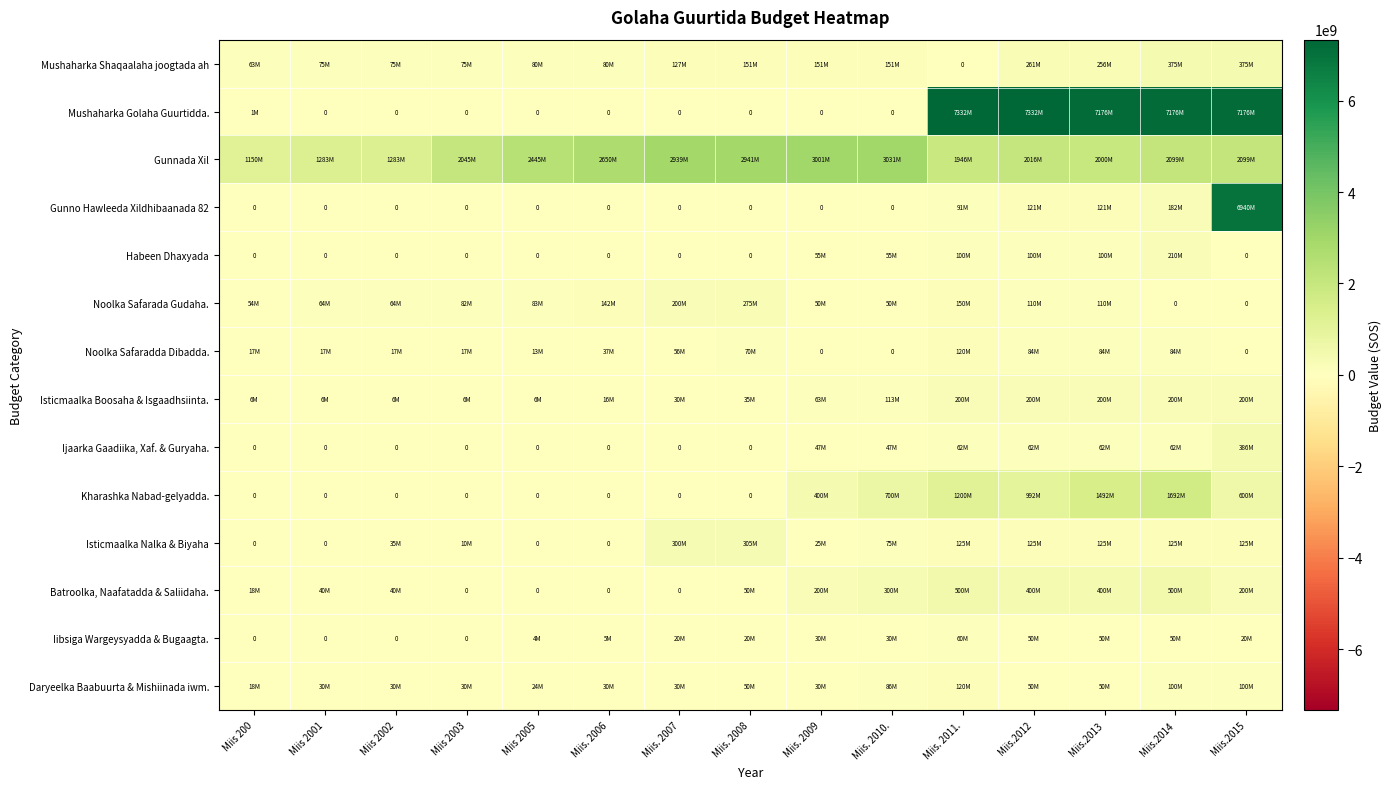

Rank the series at Miis. 2010. from highest to lowest value.

Gunnada Xil, Kharashka Nabad-gelyadda., Batroolka, Naafatadda & Saliidaha., Mushaharka Shaqaalaha joogtada ah, Isticmaalka Boosaha & Isgaadhsiinta., Daryeelka Baabuurta & Mishiinada iwm., Isticmaalka Nalka & Biyaha, Habeen Dhaxyada, Noolka Safarada Gudaha., Ijaarka Gaadiika, Xaf. & Guryaha., Iibsiga Wargeysyadda & Bugaagta., Mushaharka Golaha Guurtidda., Gunno Hawleeda Xildhibaanada 82, Noolka Safaradda Dibadda.